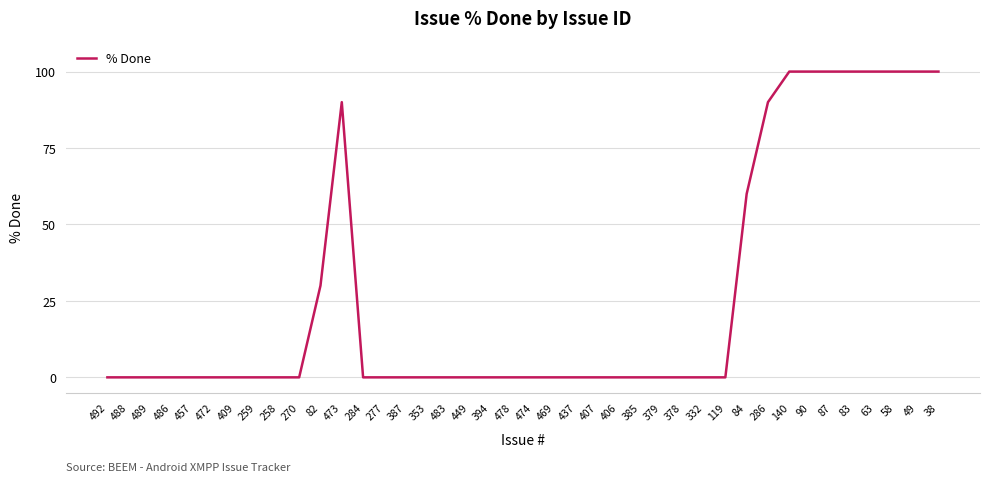

Which has a higher value, 473 or 406?

473